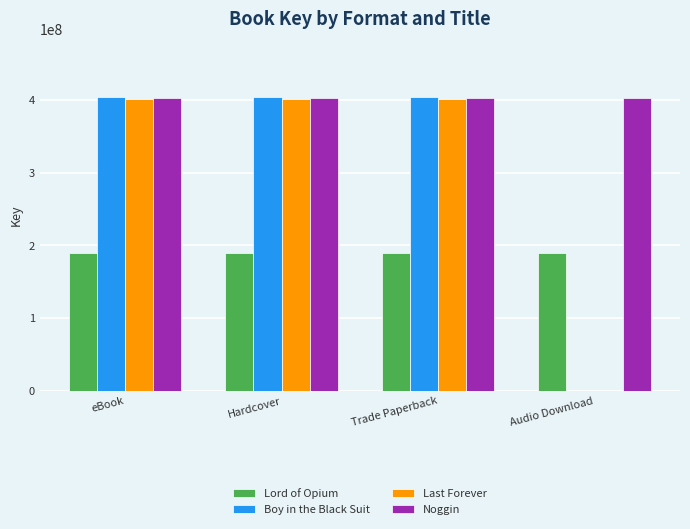

What value does the Lord of Opium series have at Hardcover?

190146337